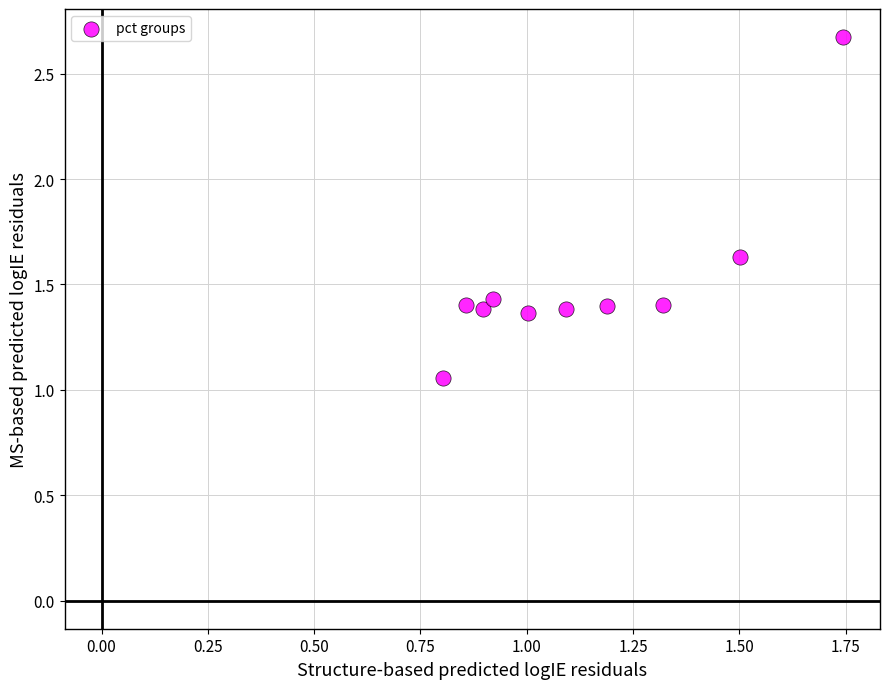

What is the average Y value?

1.5